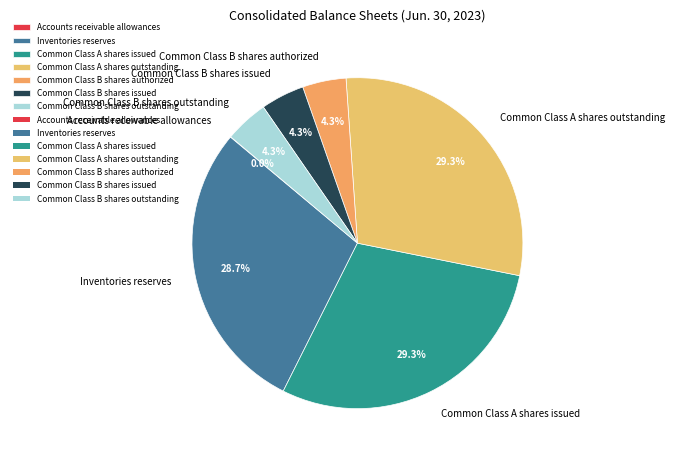

True or false: Common Class B shares issued accounts for 4% of the total.

True